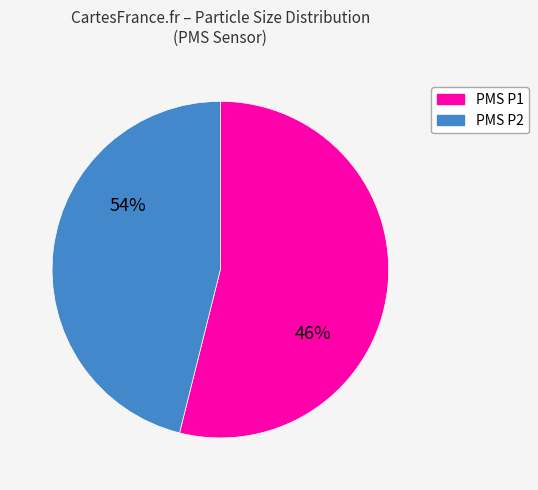

What percentage do PMS_P2 and PMS_P1 together represent?

100.0%